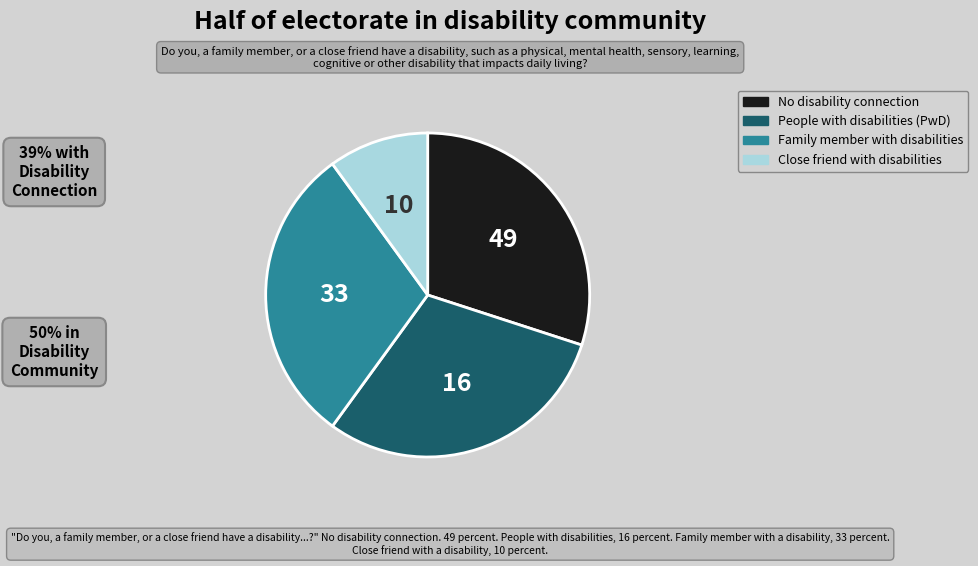

Count the number of slices in the pie.

4